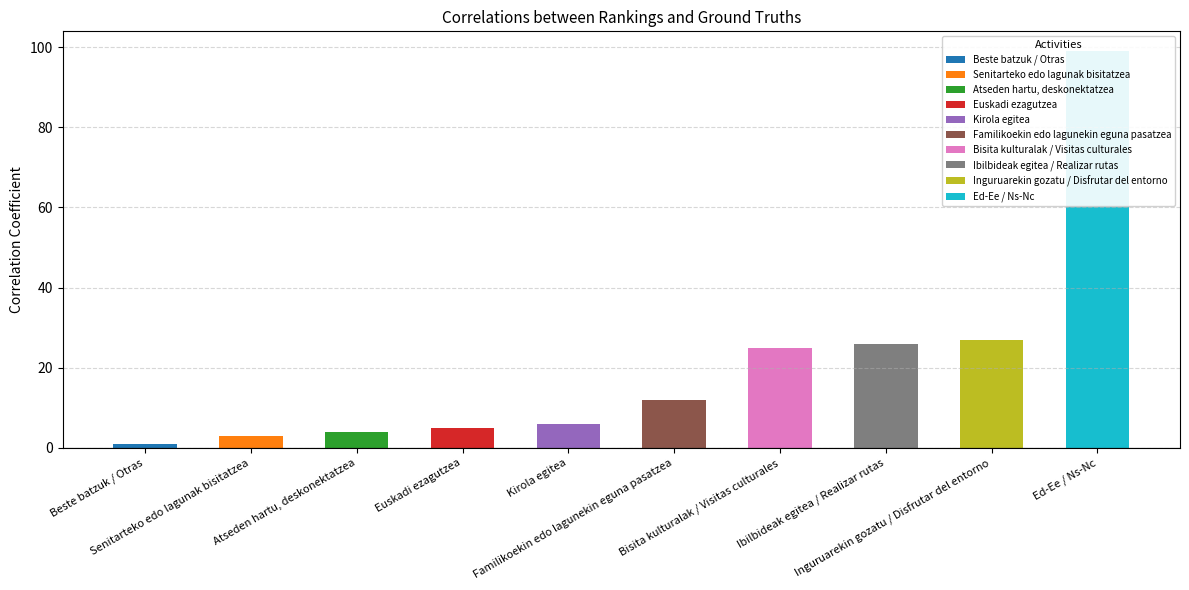

Reading left to right, transcribe all the data shown in this chart.

Beste batzuk / Otras=1	Senitarteko edo lagunak bisitatzea=3	Atseden hartu, deskonektatzea=4	Euskadi ezagutzea=5	Kirola egitea=6	Familikoekin edo lagunekin eguna pasatzea=12	Bisita kulturalak / Visitas culturales=25	Ibilbideak egitea / Realizar rutas=26	Inguruarekin gozatu / Disfrutar del entorno=27	Ed-Ee / Ns-Nc=99